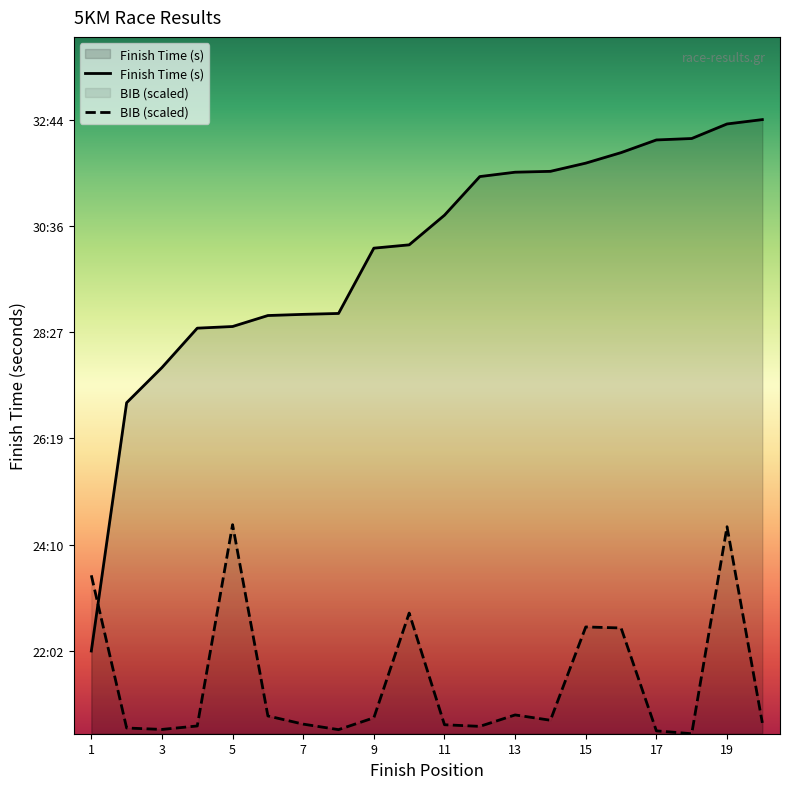

After their last crossing, which series has the higher values: BIB (scaled) or Finish Time (s)?

Finish Time (s)